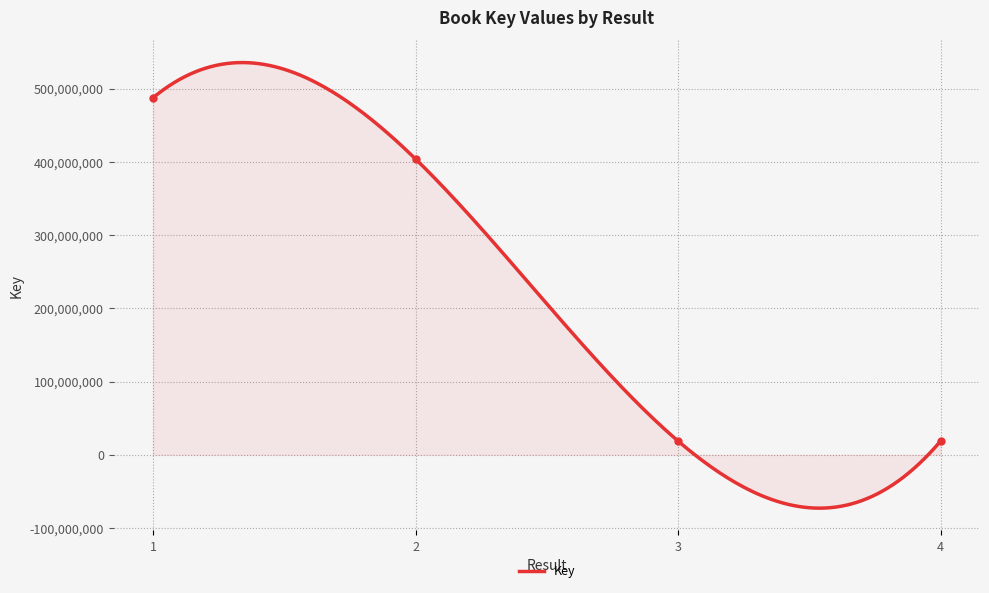

Does the chart have visible grid lines?

Yes